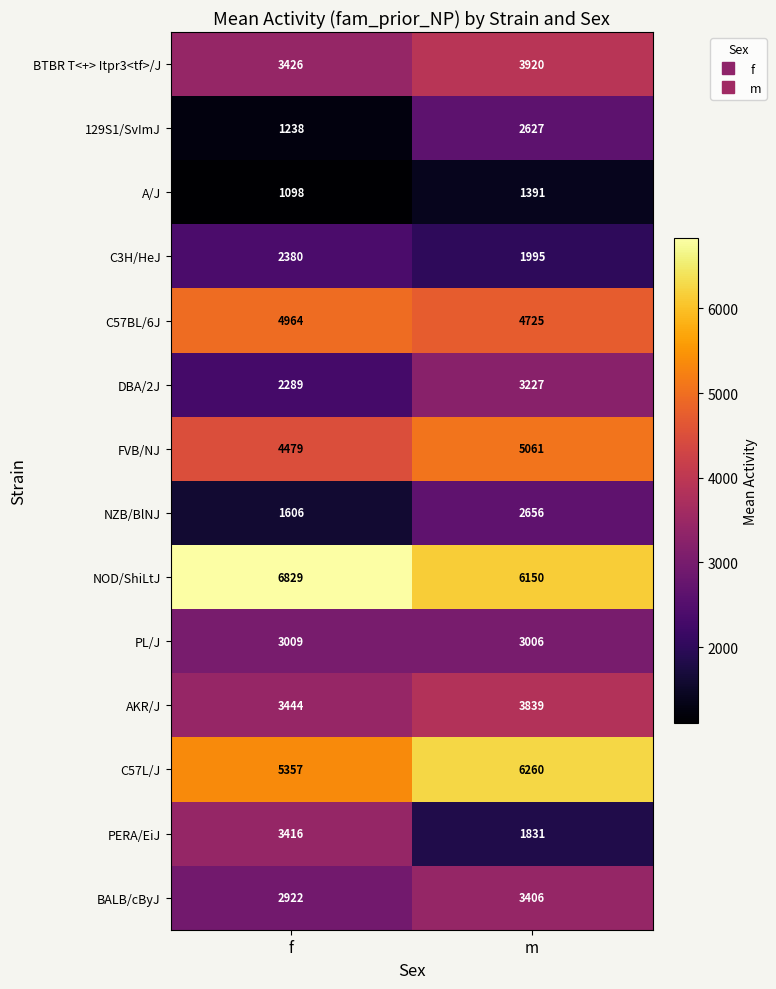

What is the difference between the maximum and minimum values in the C57BL/6J series?

239